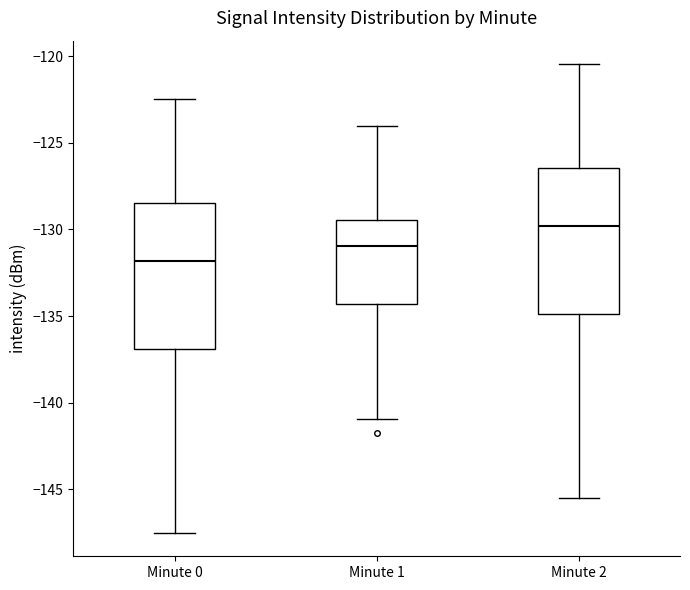

Where does the upper whisker of the box for Minute 2 end on the y-axis? The values are not printed on the chart, so give them approximately, as read against the axis.

-120.5